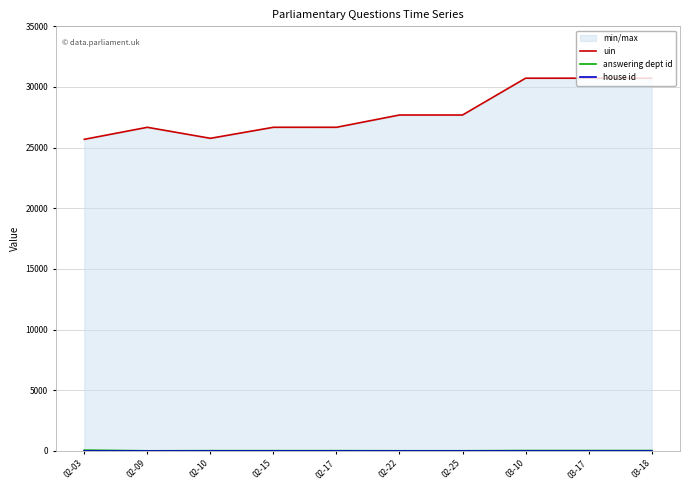

How many categories are shown in the chart?

10